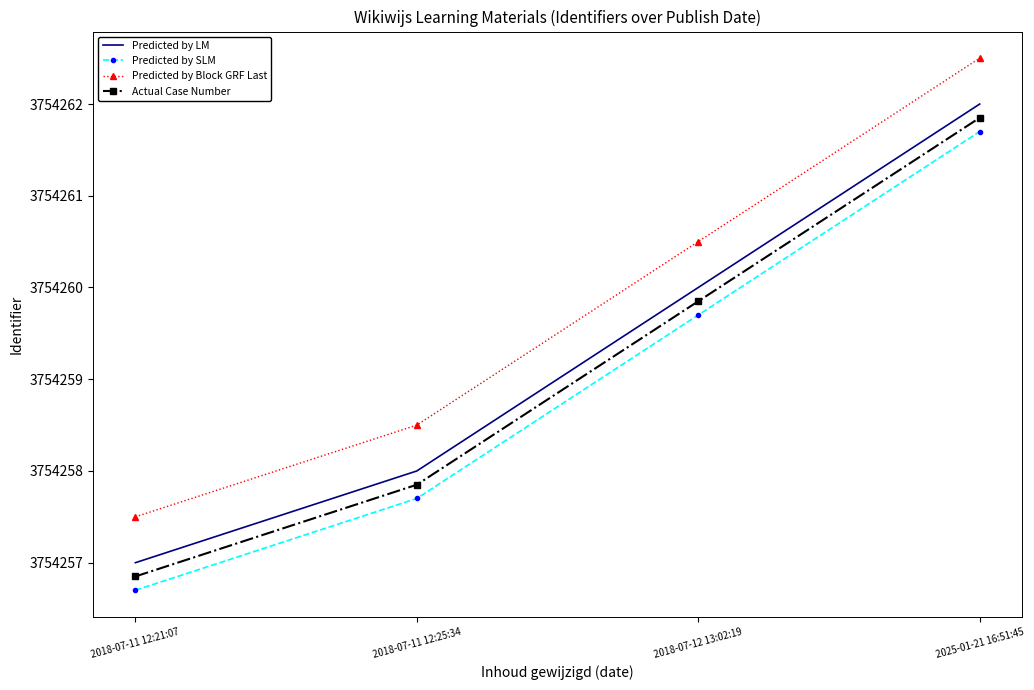

What position from the left is 2018-07-11 12:25:34?

2